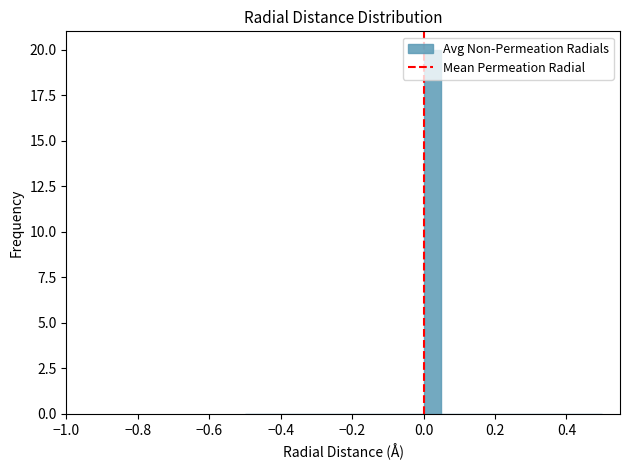

Around what value on the x-axis is the tallest bar? Give the approximate position of its centre, as read against the axis.

0.02